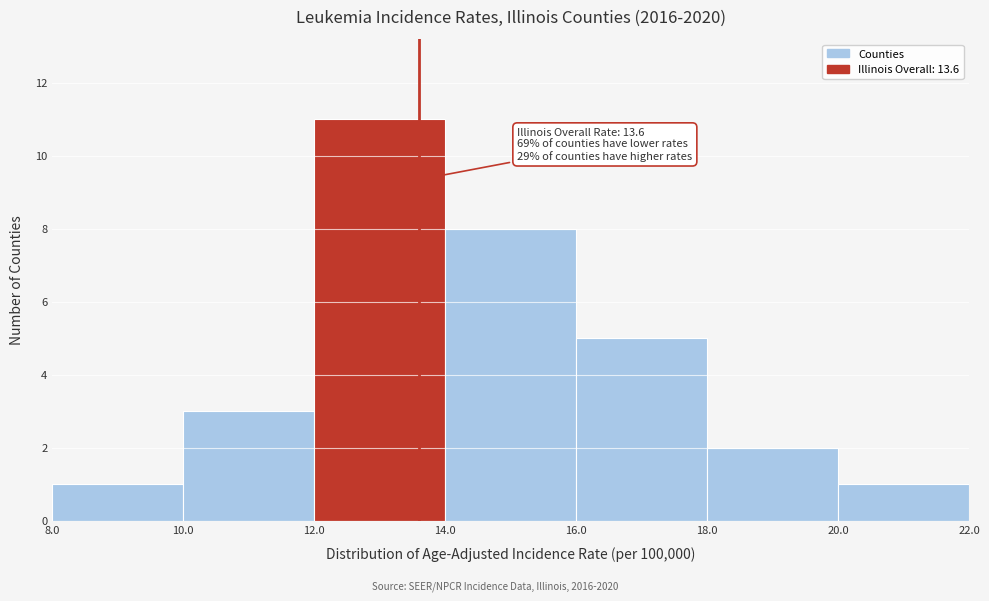

Over which range of the x-axis is the bar tallest?

12.0 to 14.0